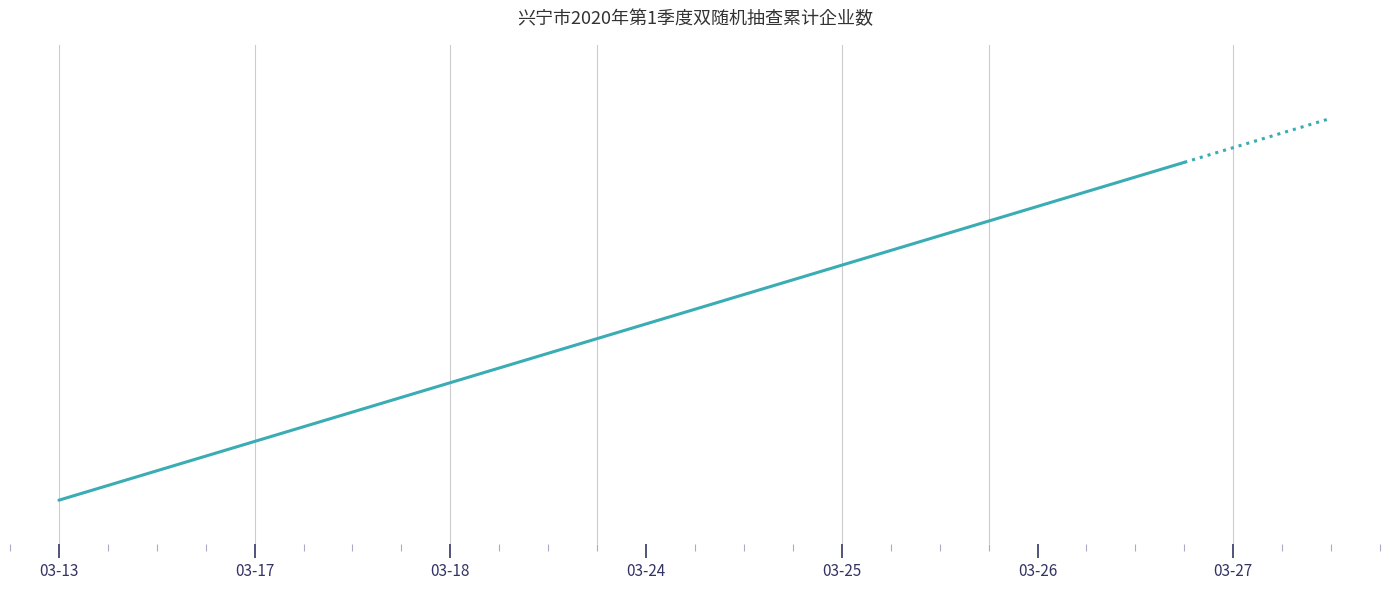

What is the value of the 20th point from the left?

20